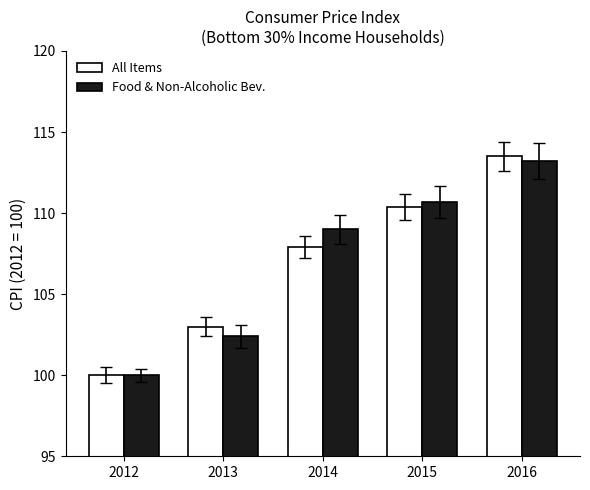

What is the spread (max minus min) of values at 2016?

0.3